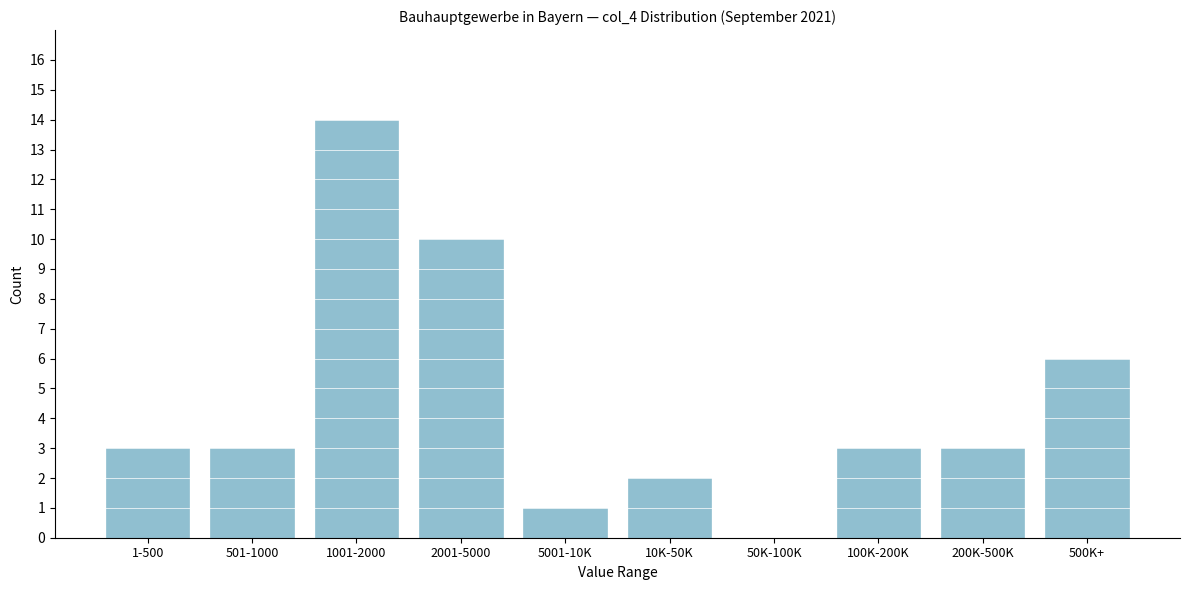

Reading right to left, list all the values displayed in this chart.

500K+=6	200K-500K=3	100K-200K=3	50K-100K=0	10K-50K=2	5001-10K=1	2001-5000=10	1001-2000=14	501-1000=3	1-500=3